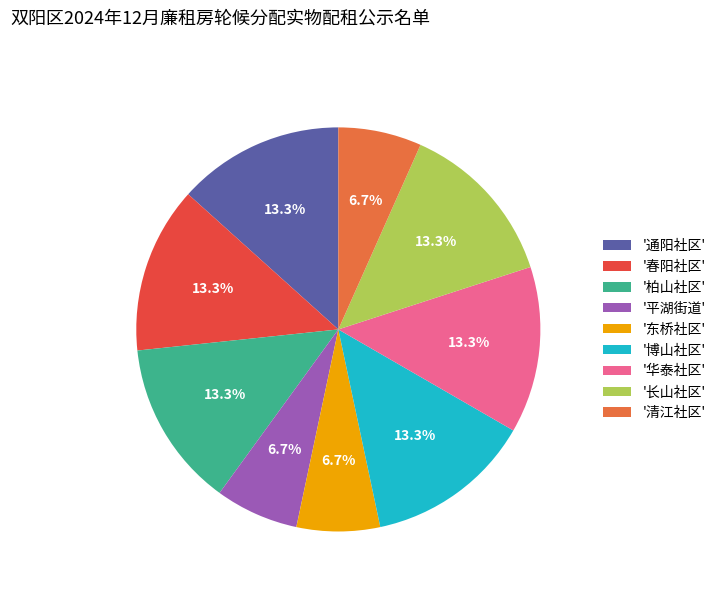

Which has a higher value, '博山社区' or '平湖街道'?

'博山社区'